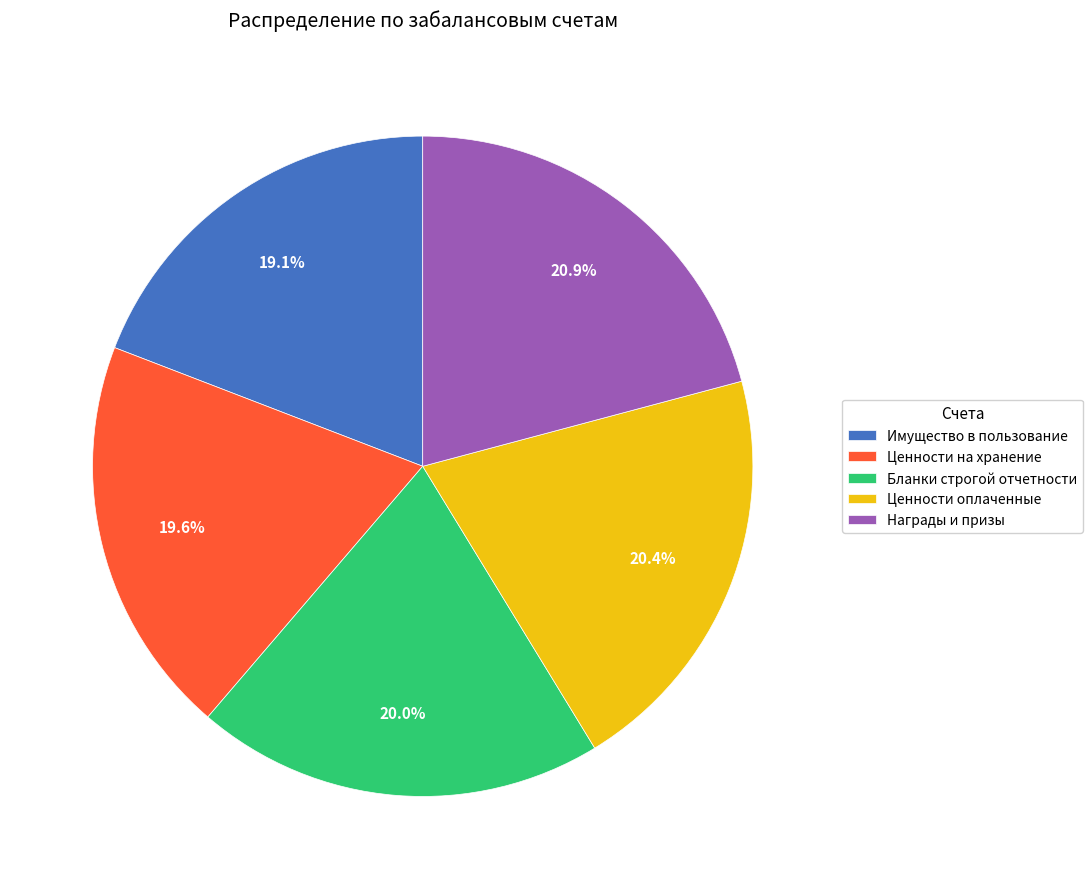

Do Имущество в пользование and Ценности оплаченные together represent more than half of the pie?

No